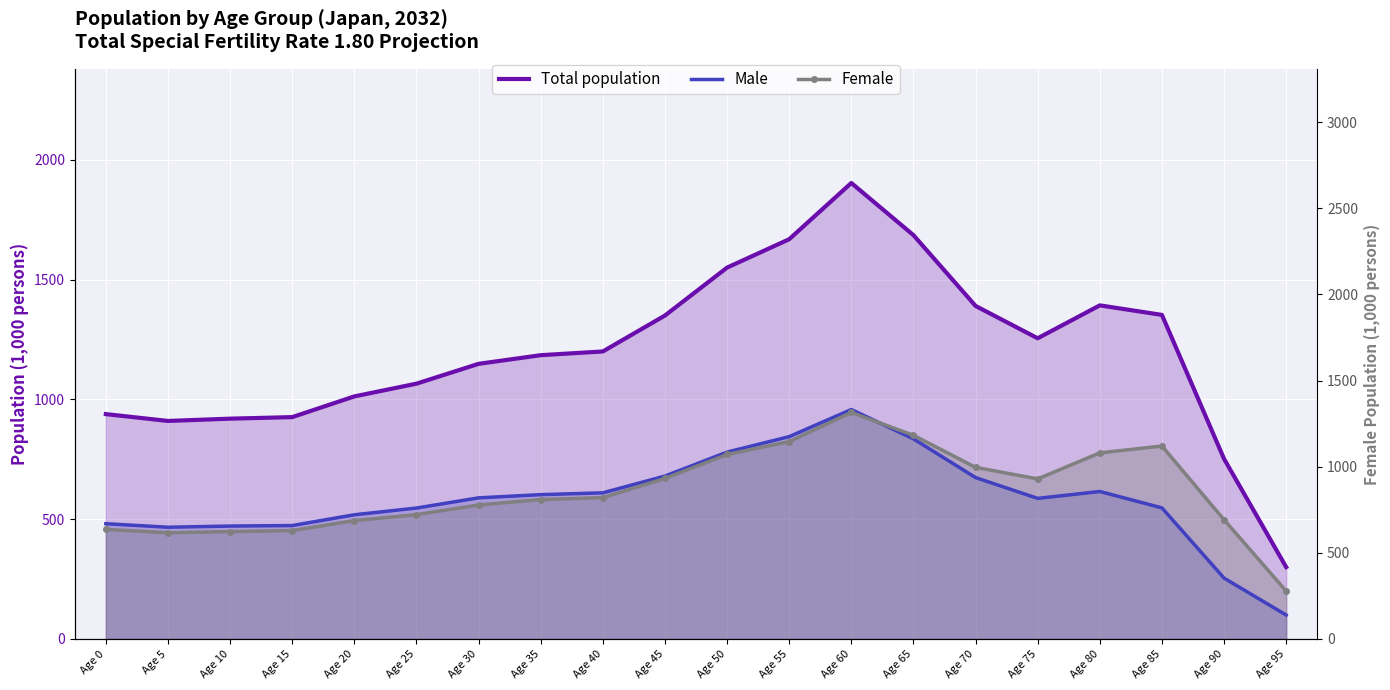

What is the difference between the maximum and minimum values in the Total population series?

1603.2